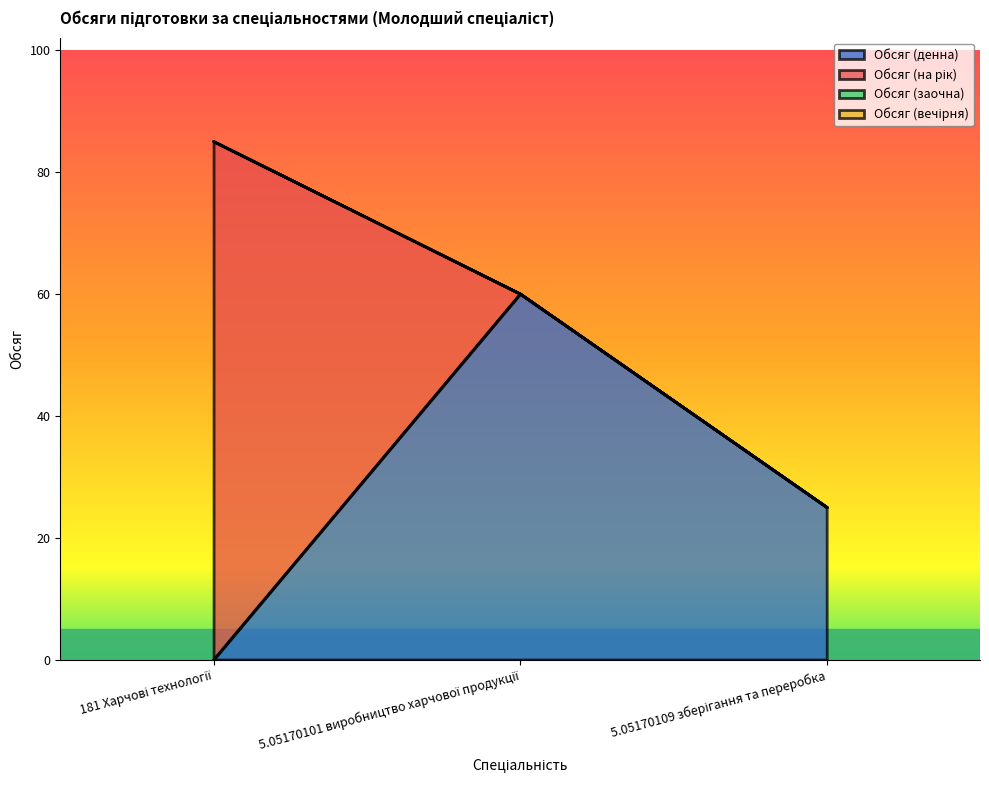

What is the label of the 1st point from the right?

5.05170109 зберігання та переробка